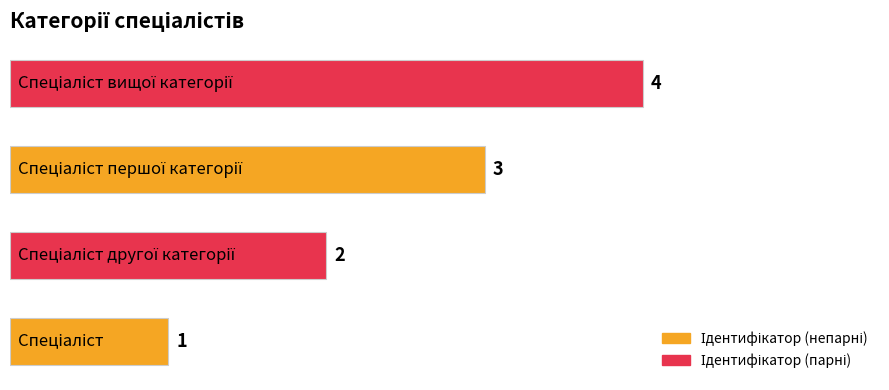

What is the greatest value displayed?

4